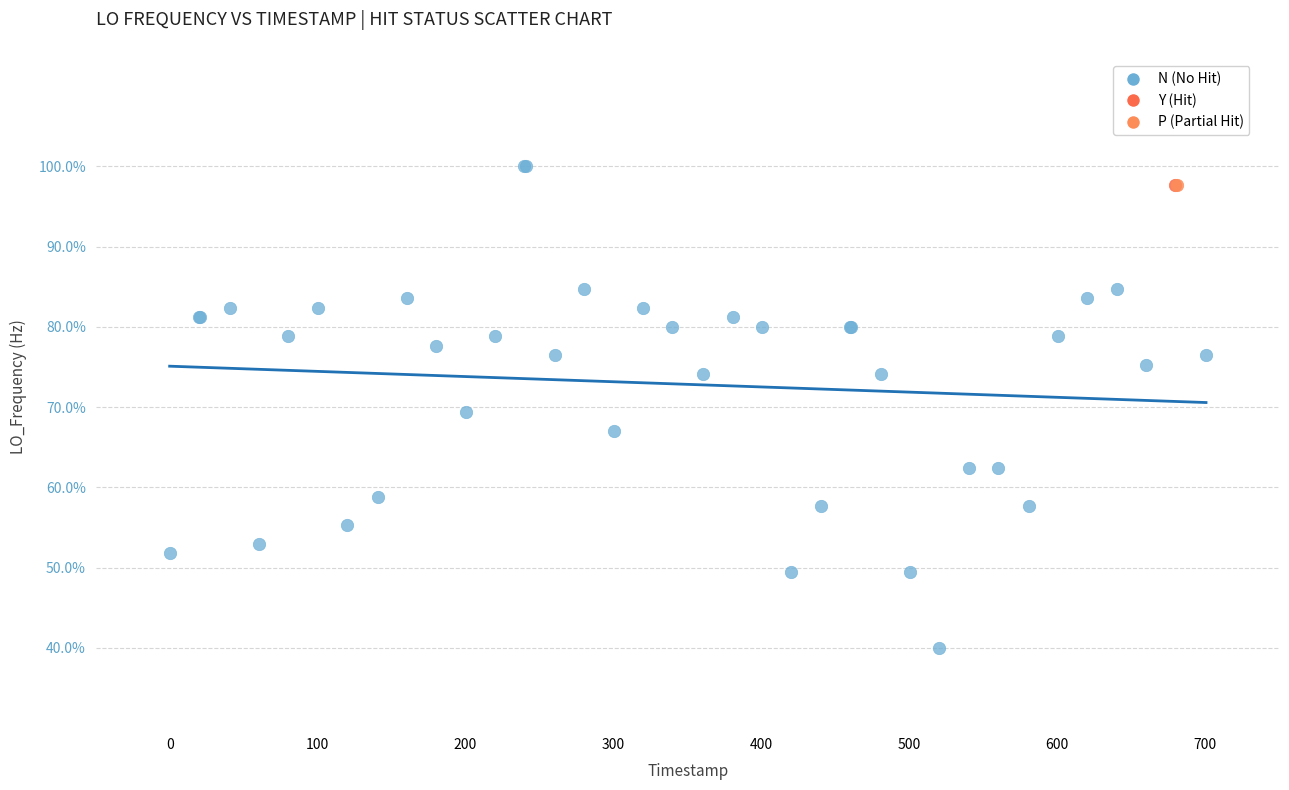

What are all the series names shown in the legend?

N (No Hit), Y (Hit), P (Partial Hit)